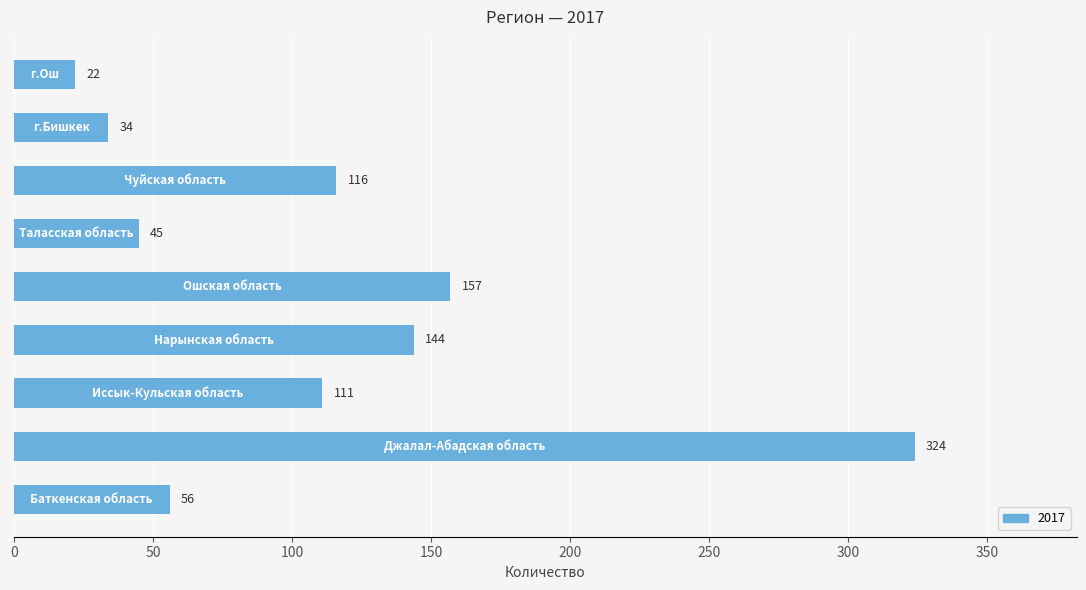

What is the average value?

112